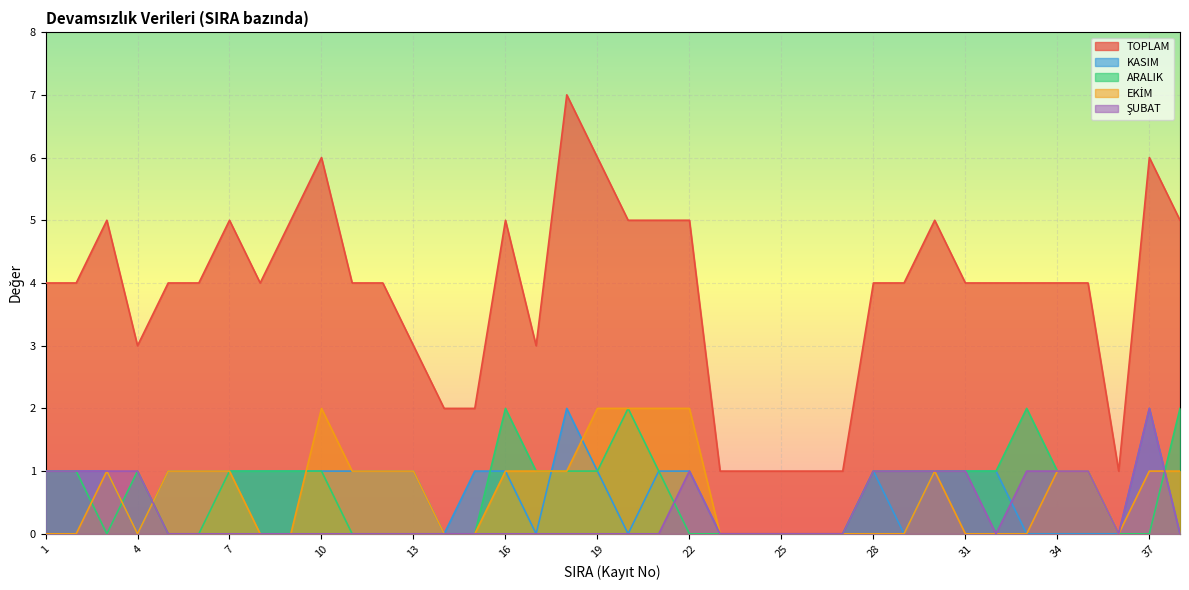

Reading right to left, extract all data points from this chart.

TOPLAM: 38=5	37=6	36=1	35=4	34=4	33=4	32=4	31=4	30=5	29=4	28=4	27=1	26=1	25=1	24=1	23=1	22=5	21=5	20=5	19=6	18=7	17=3	16=5	15=2	14=2	13=3	12=4	11=4	10=6	9=5	8=4	7=5	6=4	5=4	4=3	3=5	2=4	1=4
KASIM: 38=0	37=2	36=0	35=0	34=0	33=0	32=1	31=1	30=1	29=0	28=1	27=0	26=0	25=0	24=0	23=0	22=1	21=1	20=0	19=1	18=2	17=0	16=1	15=1	14=0	13=1	12=1	11=1	10=1	9=1	8=1	7=1	6=1	5=1	4=0	3=1	2=1	1=1
ARALIK: 38=2	37=0	36=0	35=1	34=1	33=2	32=1	31=1	30=1	29=1	28=1	27=0	26=0	25=0	24=0	23=0	22=0	21=1	20=2	19=1	18=1	17=1	16=2	15=0	14=0	13=0	12=0	11=0	10=1	9=1	8=1	7=1	6=0	5=0	4=1	3=0	2=1	1=1
EKİM: 38=1	37=1	36=0	35=1	34=1	33=0	32=0	31=0	30=1	29=0	28=0	27=0	26=0	25=0	24=0	23=0	22=2	21=2	20=2	19=2	18=1	17=1	16=1	15=0	14=0	13=1	12=1	11=1	10=2	9=0	8=0	7=1	6=1	5=1	4=0	3=1	2=0	1=0
ŞUBAT: 38=0	37=2	36=0	35=1	34=1	33=1	32=0	31=1	30=1	29=1	28=1	27=0	26=0	25=0	24=0	23=0	22=1	21=0	20=0	19=0	18=0	17=0	16=0	15=0	14=0	13=0	12=0	11=0	10=0	9=0	8=0	7=0	6=0	5=0	4=1	3=1	2=1	1=1